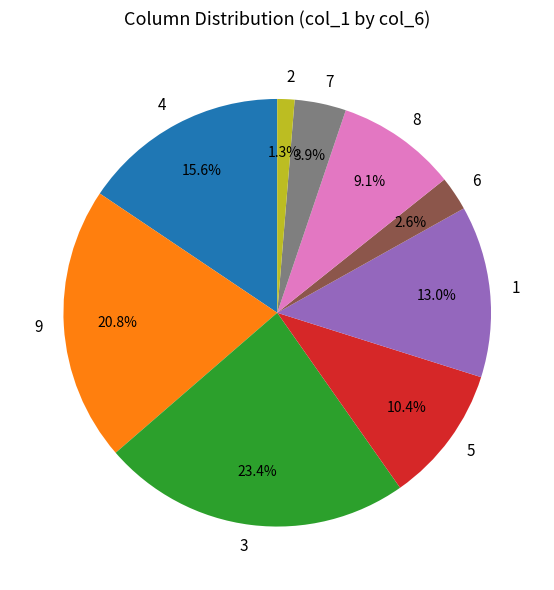

Which slice is the largest?

3